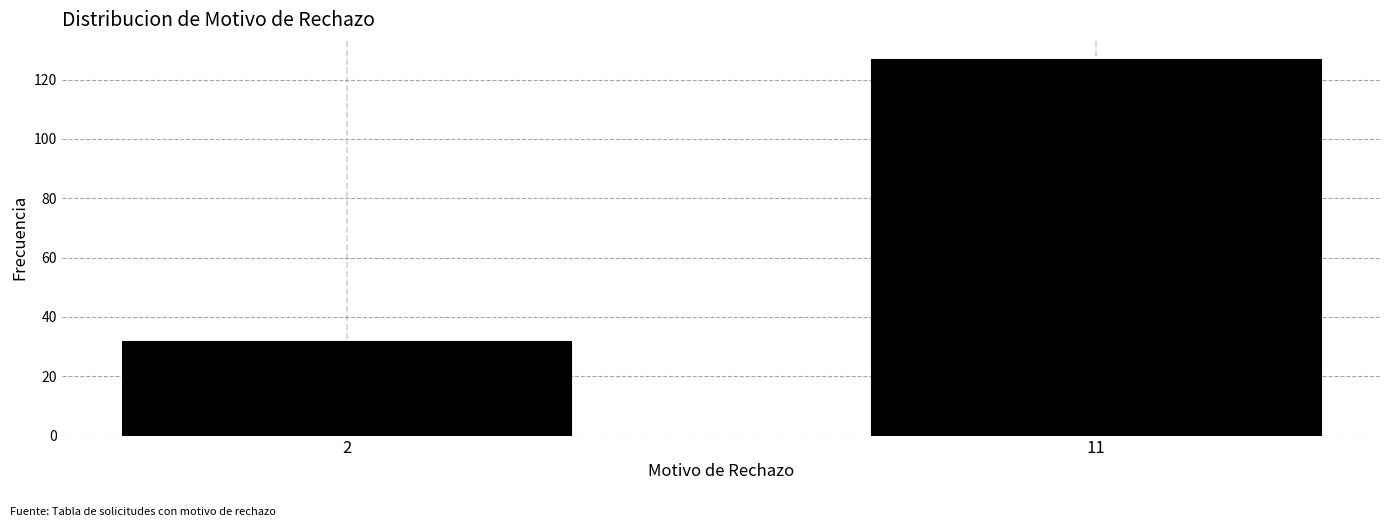

Reading left to right, list all the values displayed in this chart.

2=32	11=127